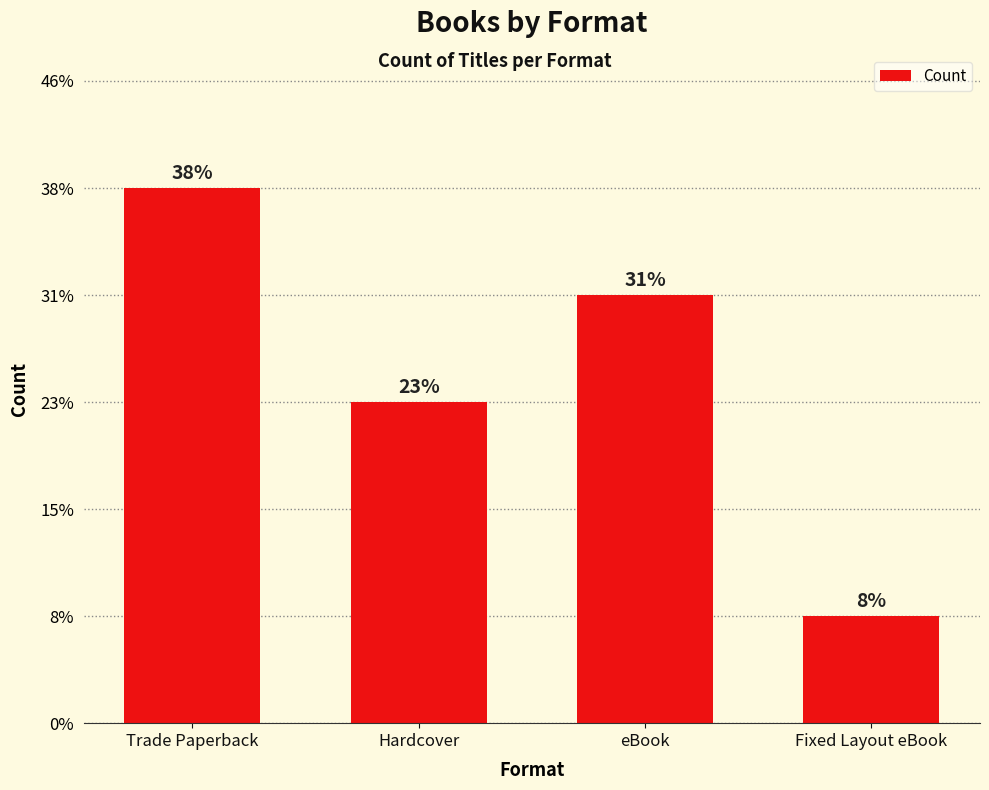

What is the label of the 2nd bar from the left?

Hardcover